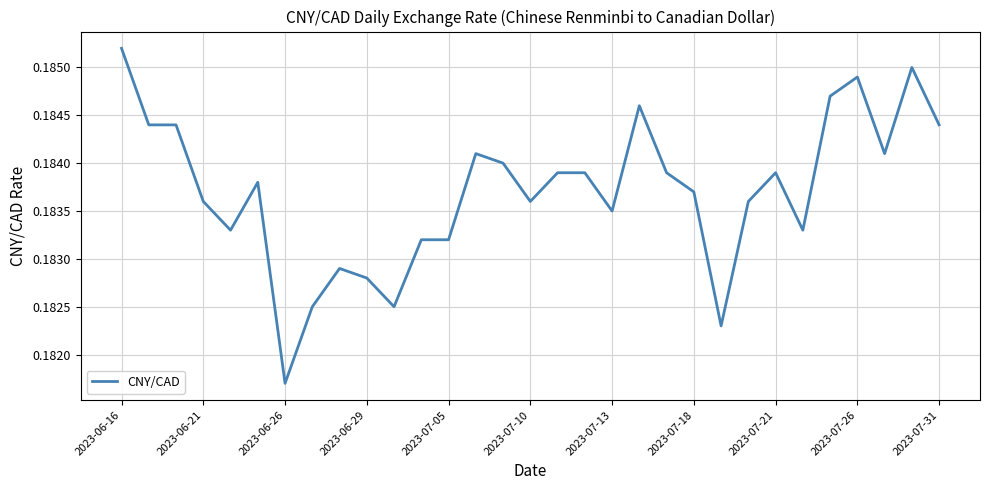

How many lines are shown in the chart?

1